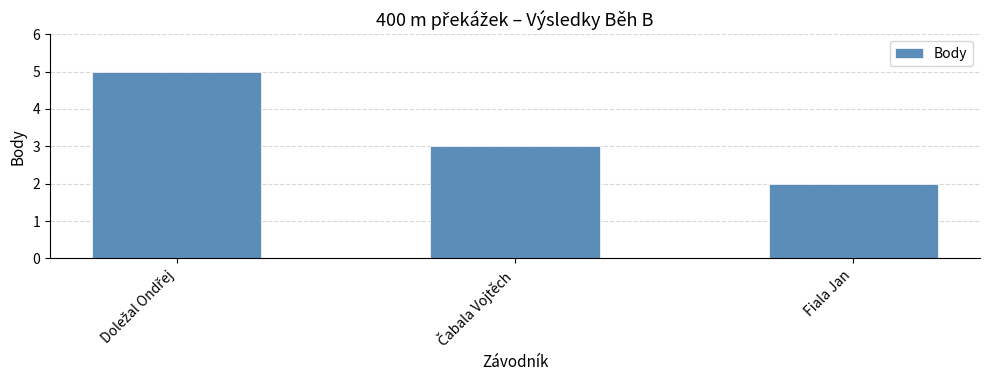

The value at Fiala Jan is 2. True or false?

True